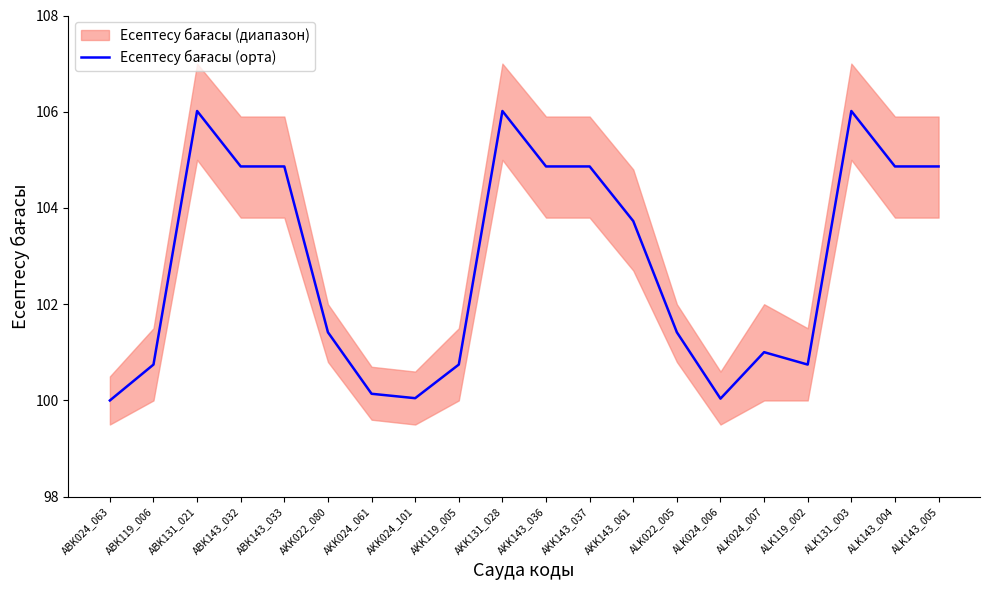

Reading left to right, transcribe all the data shown in this chart.

ABK024_063=100.0	ABK119_006=100.7	ABK131_021=106.0	ABK143_032=104.9	ABK143_033=104.9	AKK022_080=101.4	AKK024_061=100.1	AKK024_101=100.0	AKK119_005=100.7	AKK131_028=106.0	AKK143_036=104.9	AKK143_037=104.9	AKK143_061=103.7	ALK022_005=101.4	ALK024_006=100.0	ALK024_007=101.0	ALK119_002=100.7	ALK131_003=106.0	ALK143_004=104.9	ALK143_005=104.9